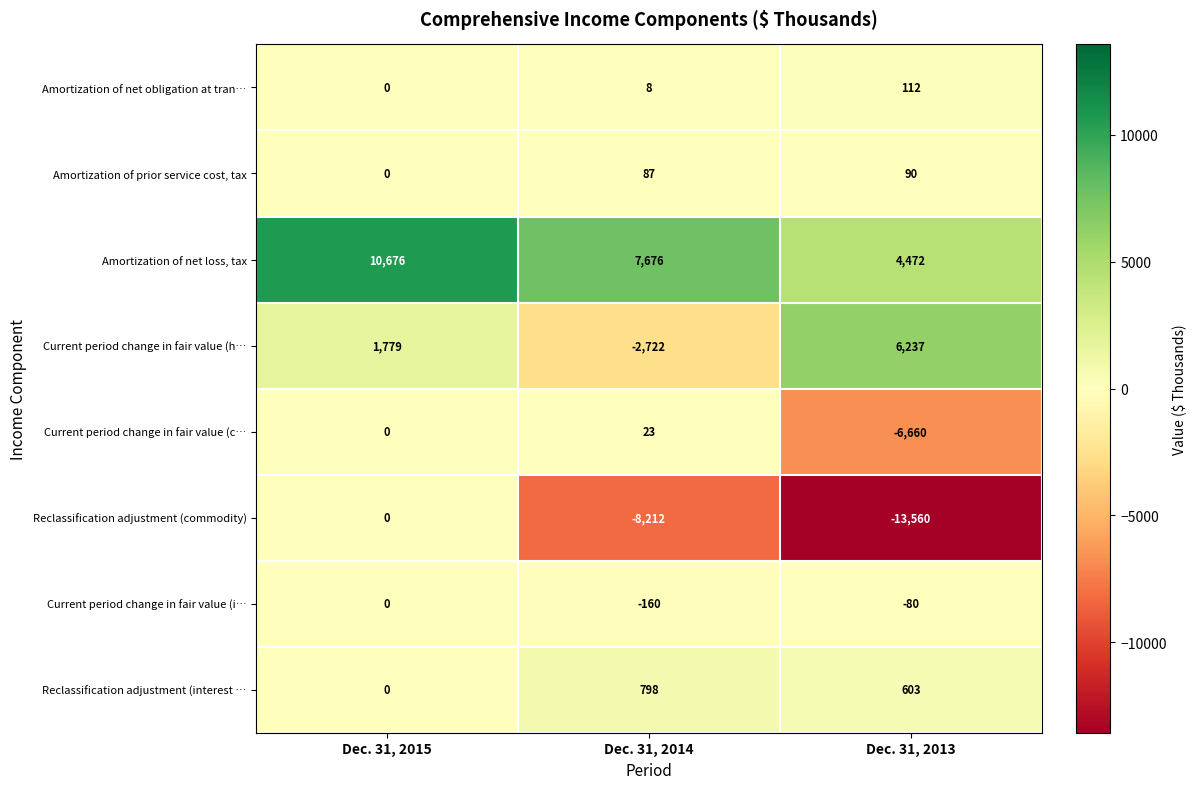

What is the difference between the second highest and minimum values in the Current period change in fair value (h… series?

4501